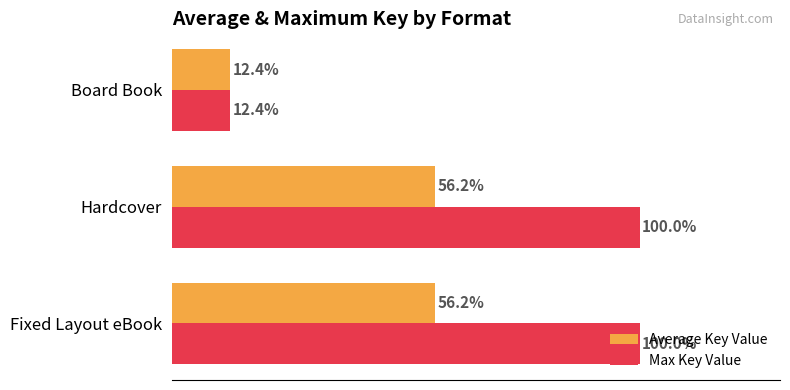

Which label corresponds to the smallest value in the chart?

Board Book